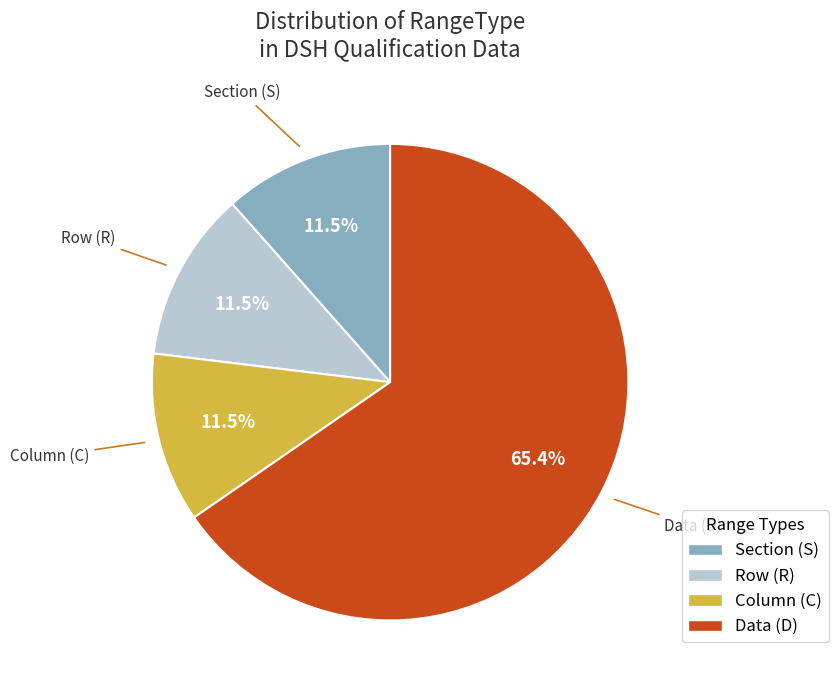

Which slice is the largest?

Data (D)